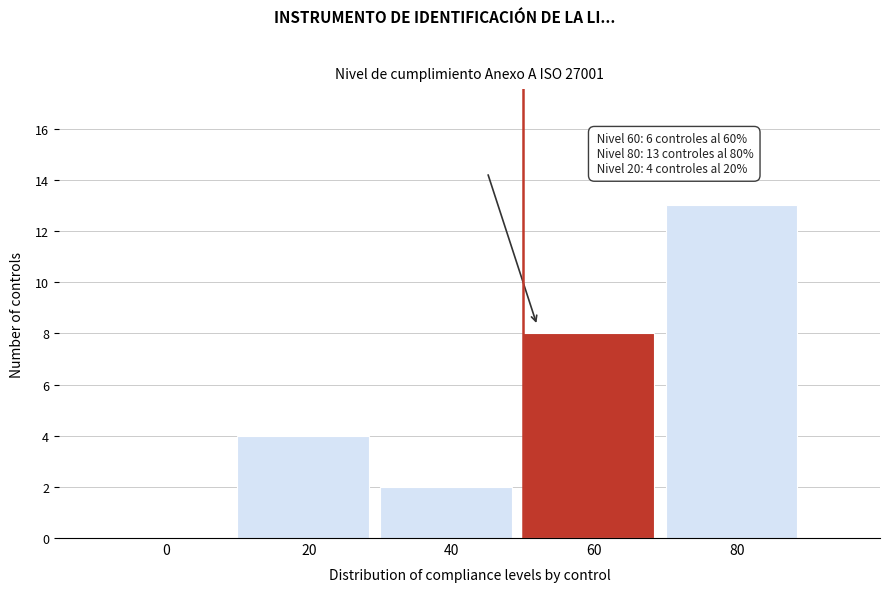

Reading right to left, extract all data points from this chart.

80=13	60=8	40=2	20=4	0=0